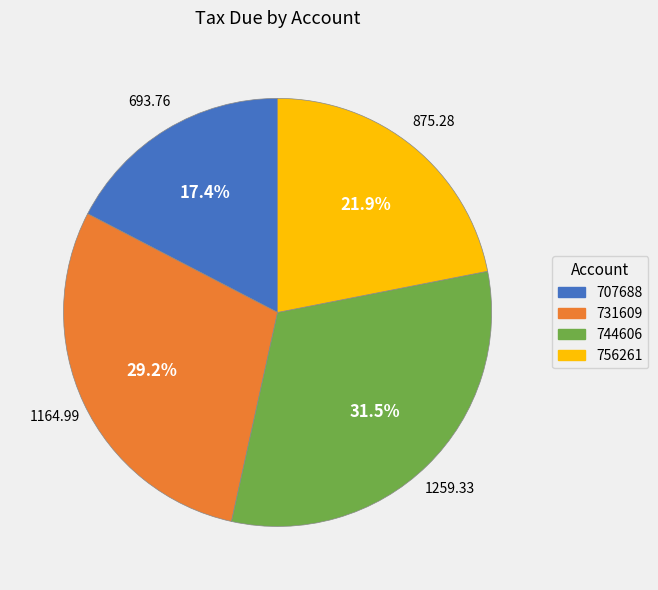

Rank the categories by value from lowest to highest.

707688, 756261, 731609, 744606